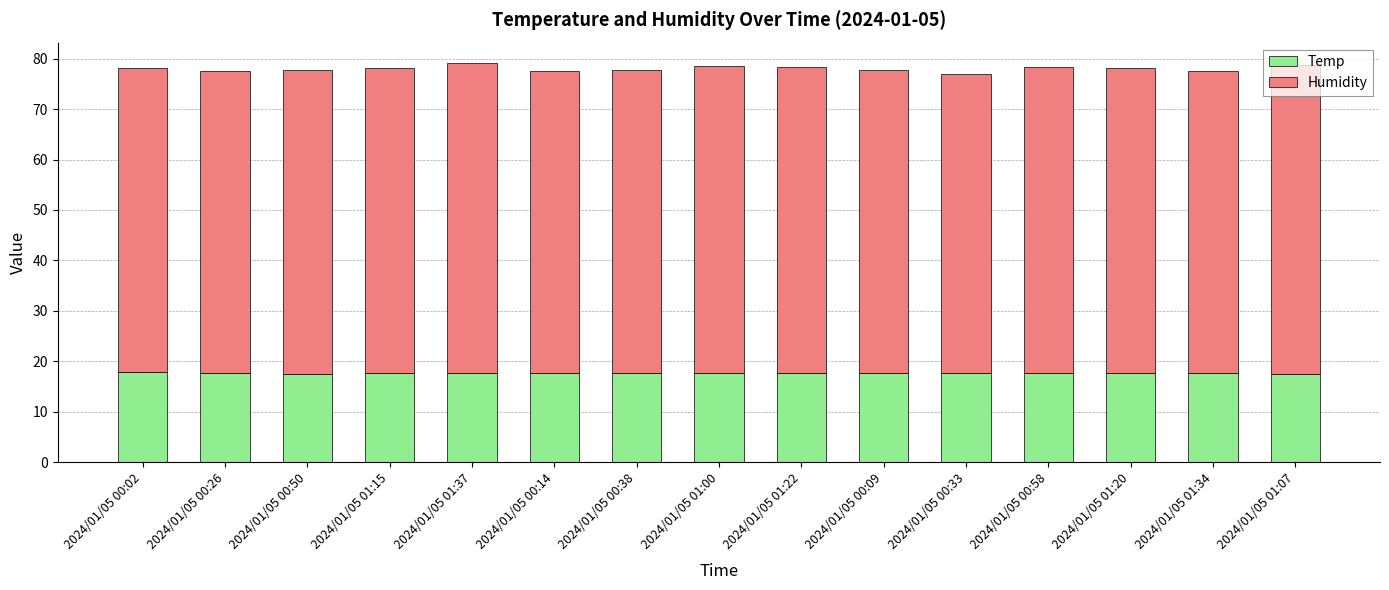

The Temp series shows 9.2 at 2024/01/05 01:15. True or false?

False